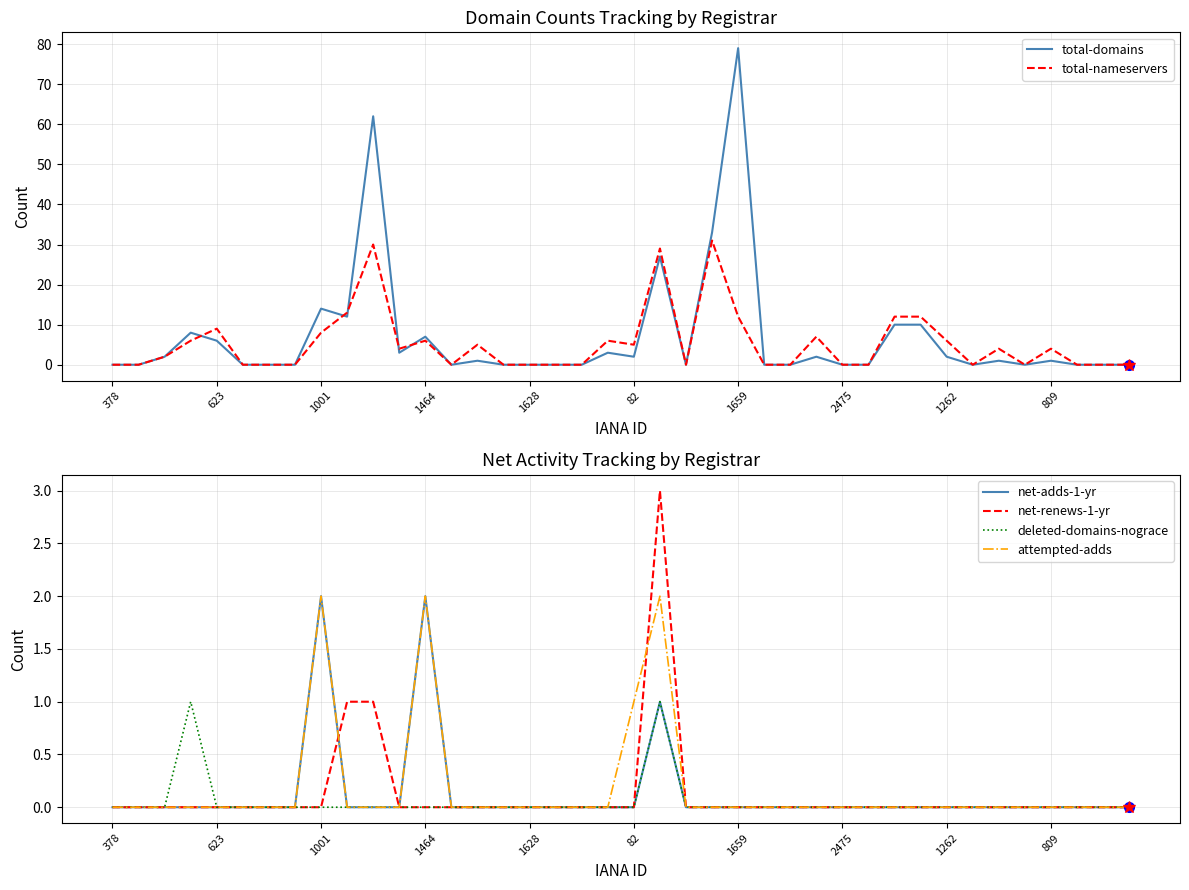

Count the number of categories in the chart.

40